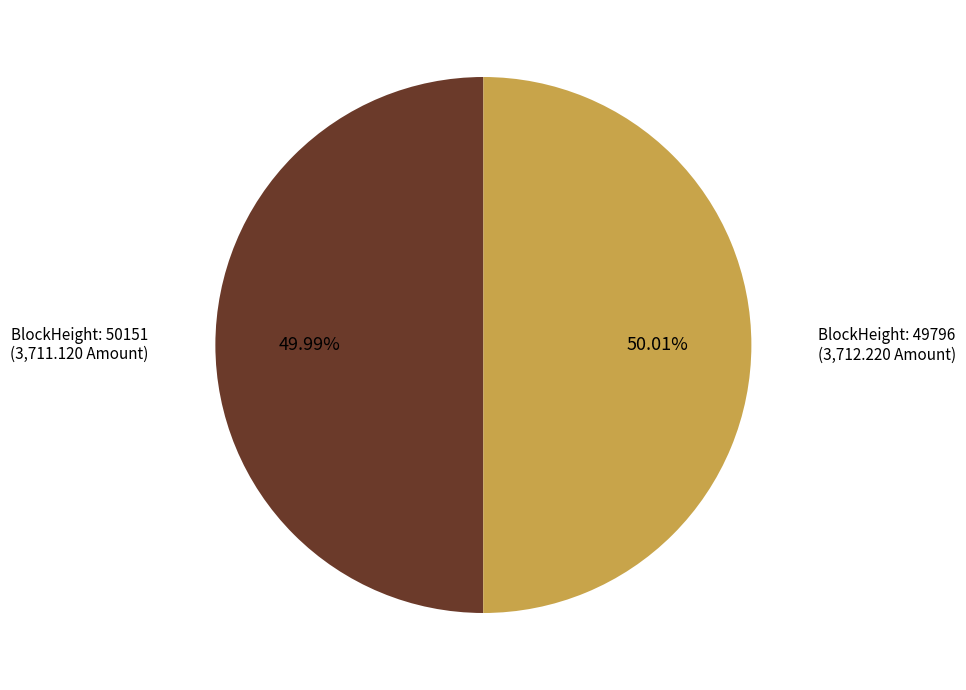

Does any single category account for the majority?

Yes